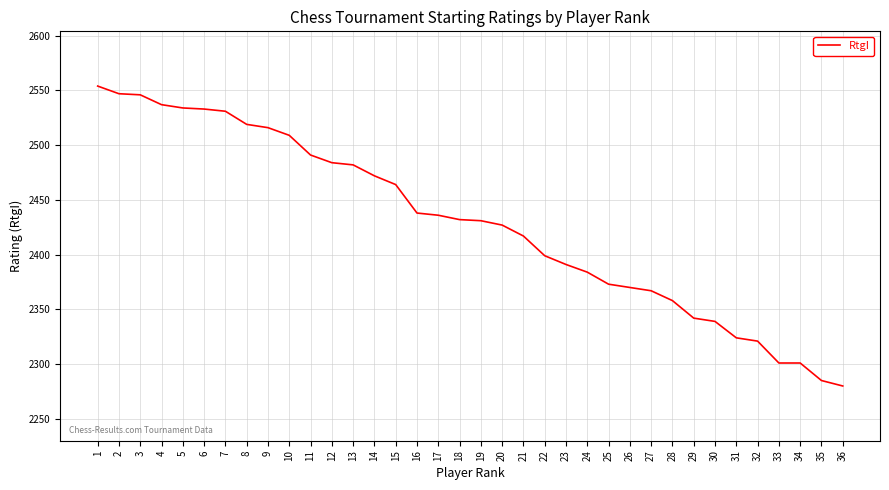

What is the approximate value at 2?

2547